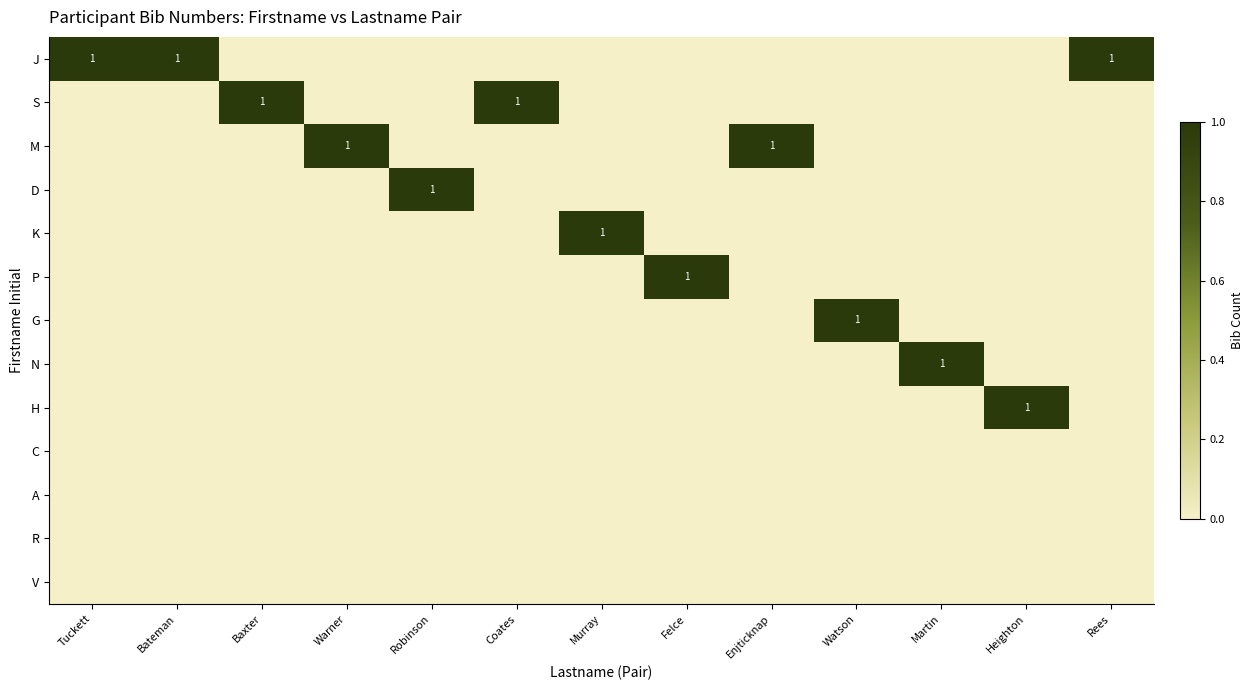

What is the greatest value displayed?

1